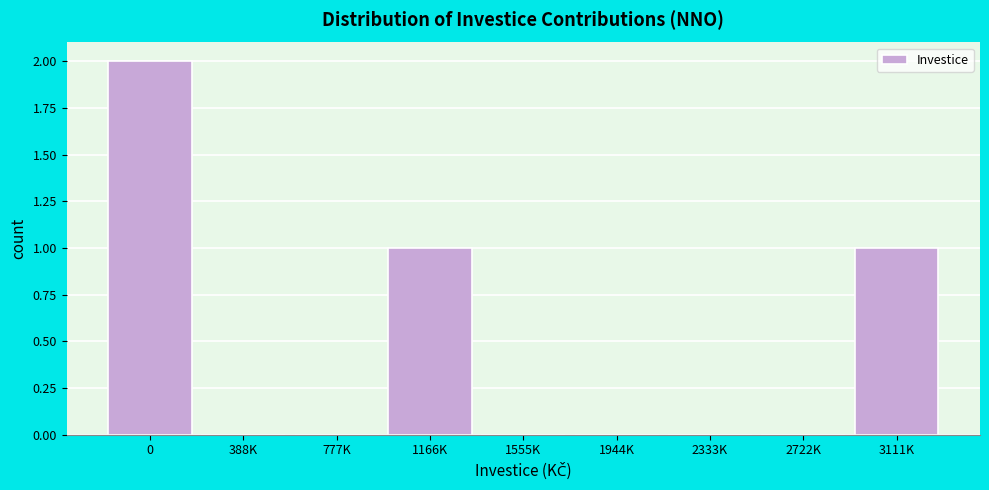

Reading left to right, list all the values displayed in this chart.

0=2	388K=0	777K=0	1166K=1	1555K=0	1944K=0	2333K=0	2722K=0	3111K=1